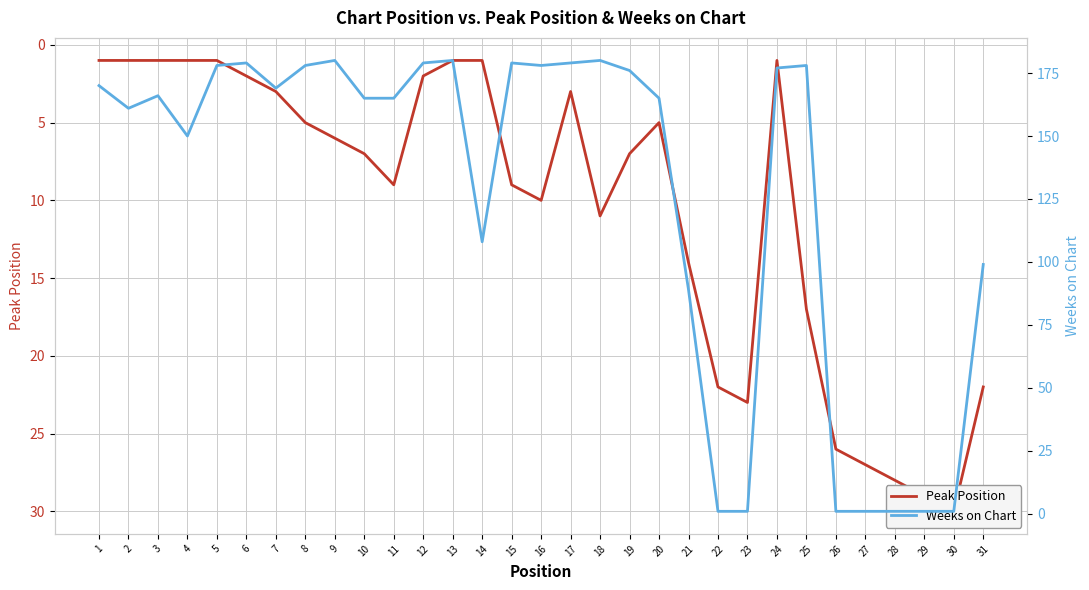

What is the difference between the second highest and second lowest values in the Peak Position series?

28